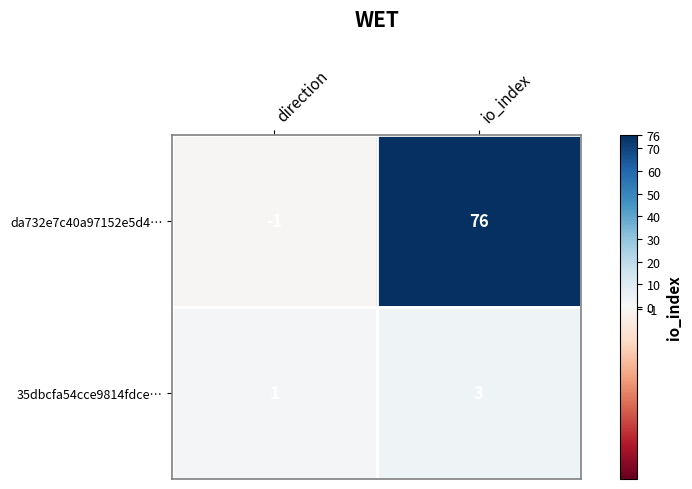

Where is da732e7c40a97152e5d4… nearest to the value 37?

direction